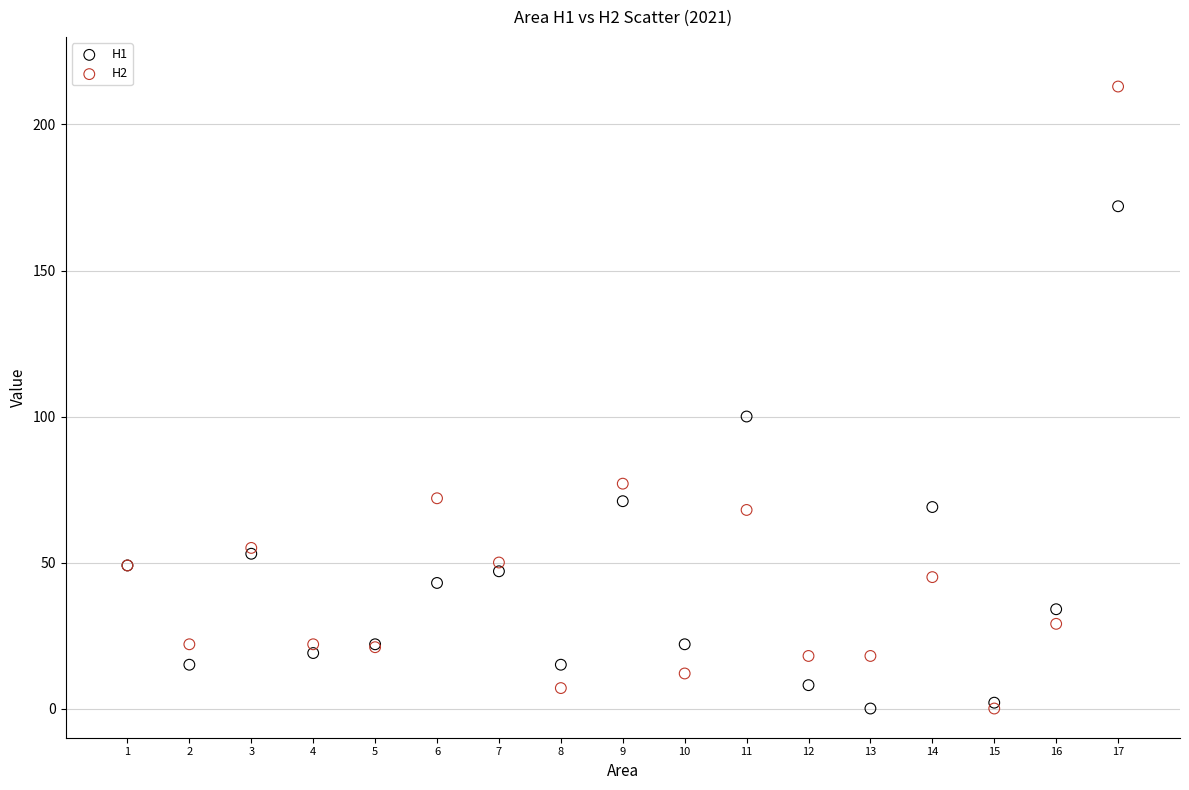

Across all series, what Y value is closest to 106?

100